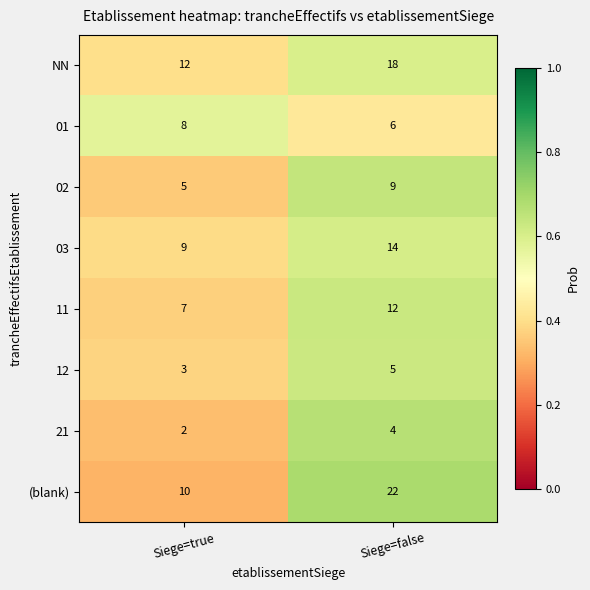

The value of 12 at Siege=false is 2. True or false?

False